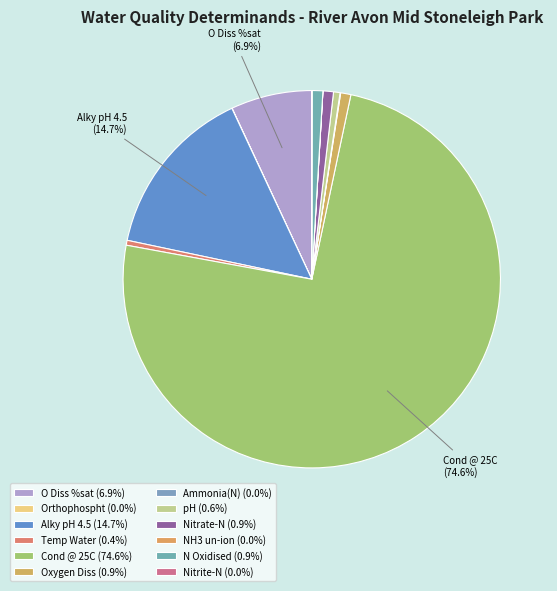

Count the number of slices in the pie.

12